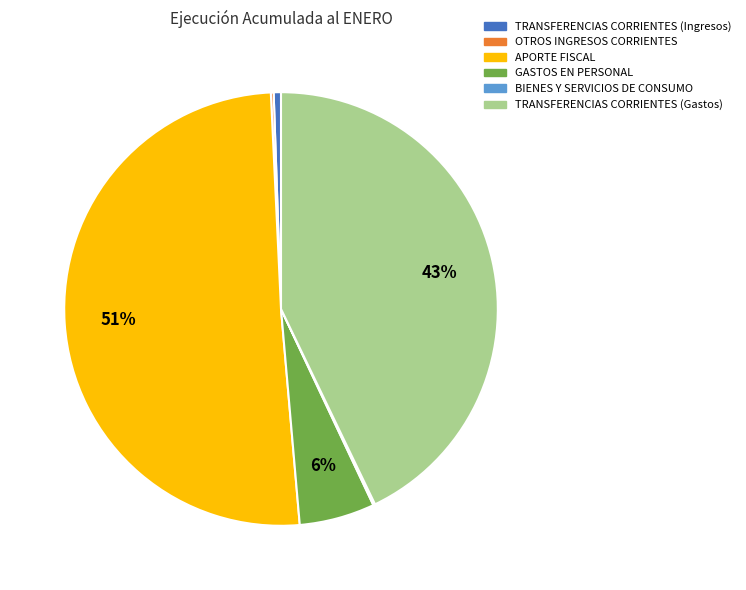

What is the largest slice in the pie chart?

APORTE FISCAL